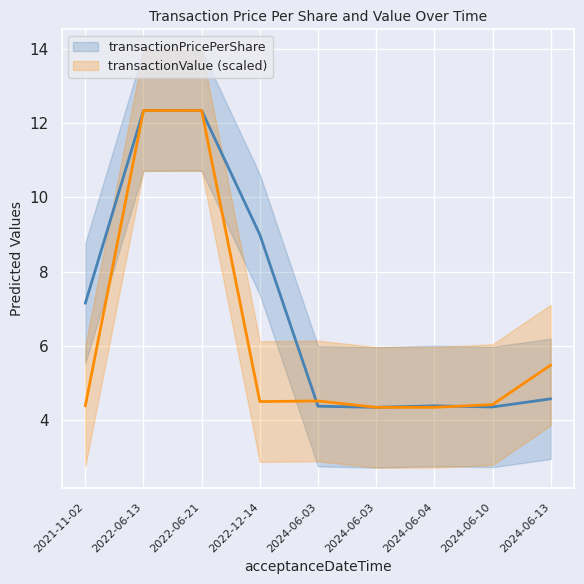

How many intersections are there between transactionValue (scaled) and transactionPricePerShare?

3